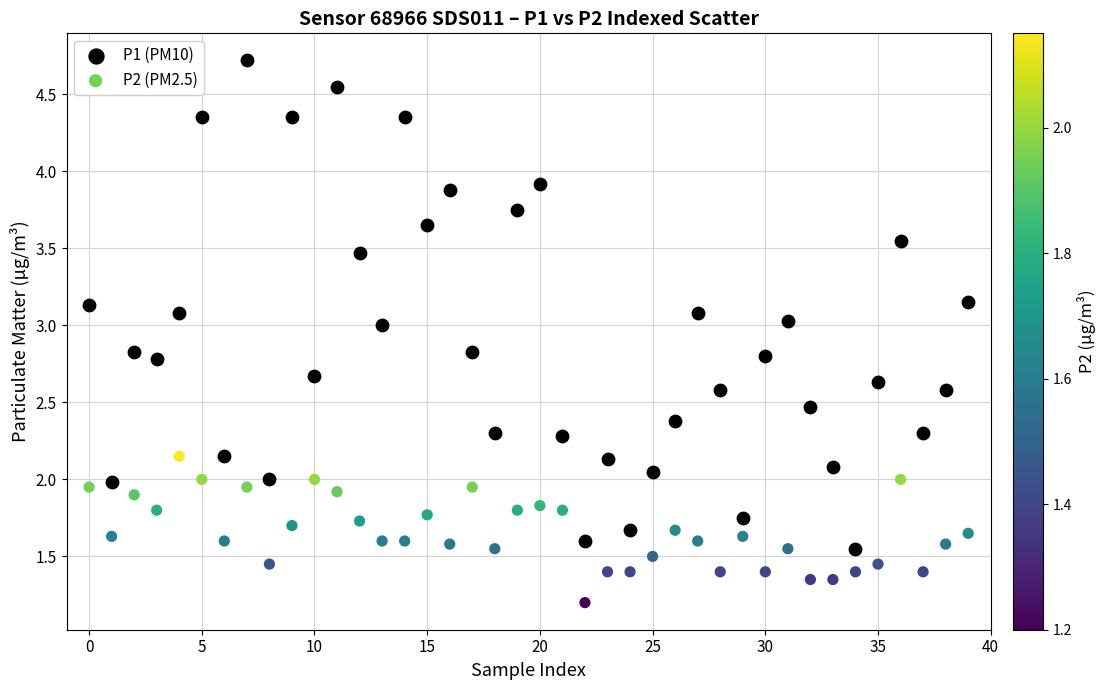

Which series reaches the minimum Y coordinate?

P2 (PM2.5)